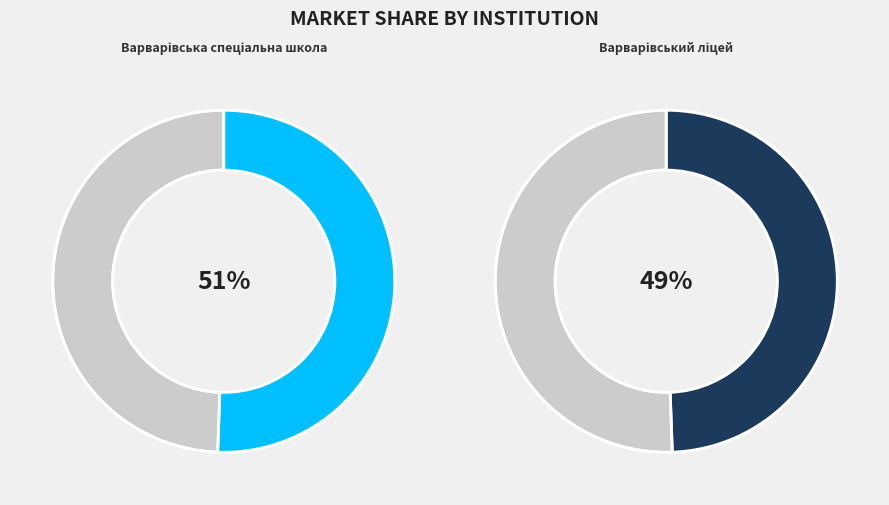

Is it true that Варварівський ліцей is 49% of the pie?

True